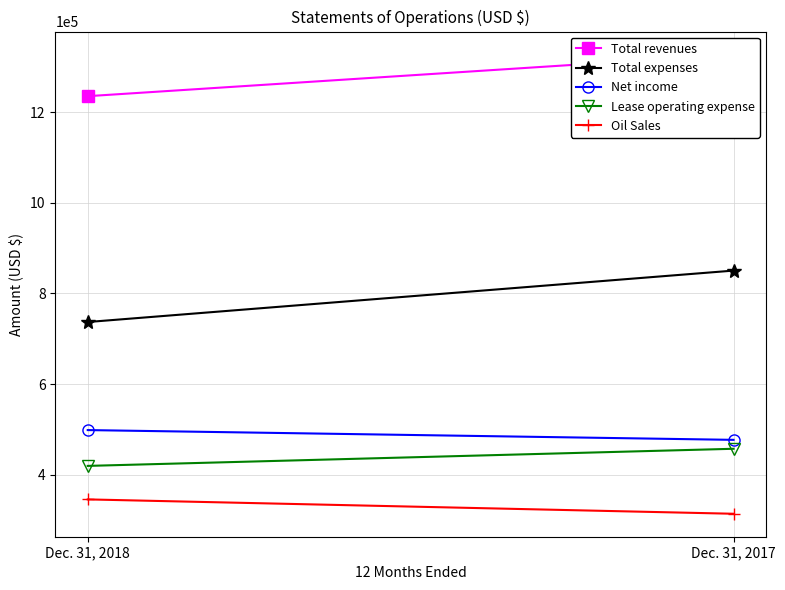

Where is Net income nearest to the value 487595?

Dec. 31, 2017